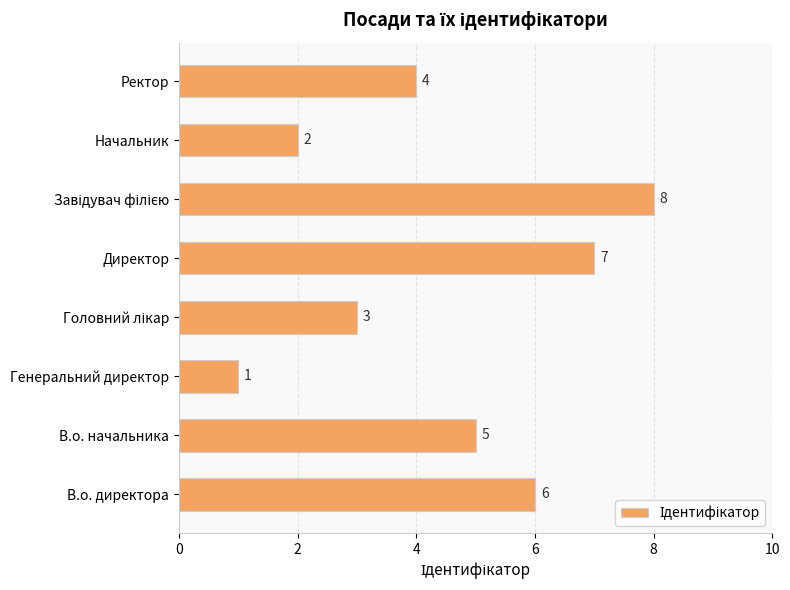

Where is the data nearest to the value 4?

Ректор